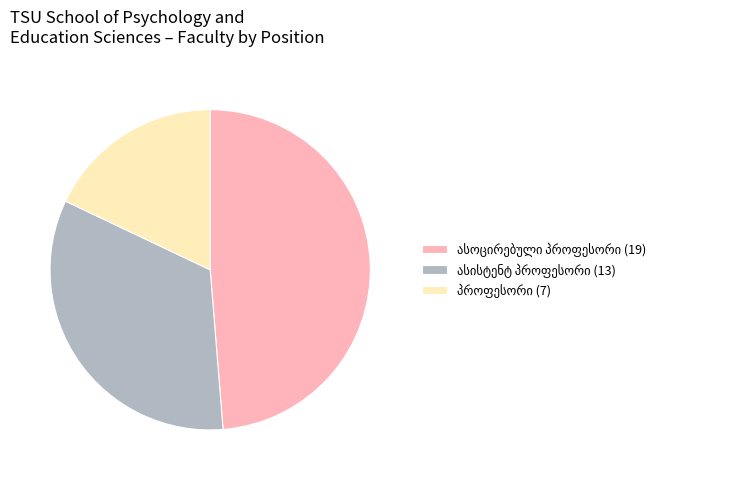

Is there a majority slice in this chart?

No